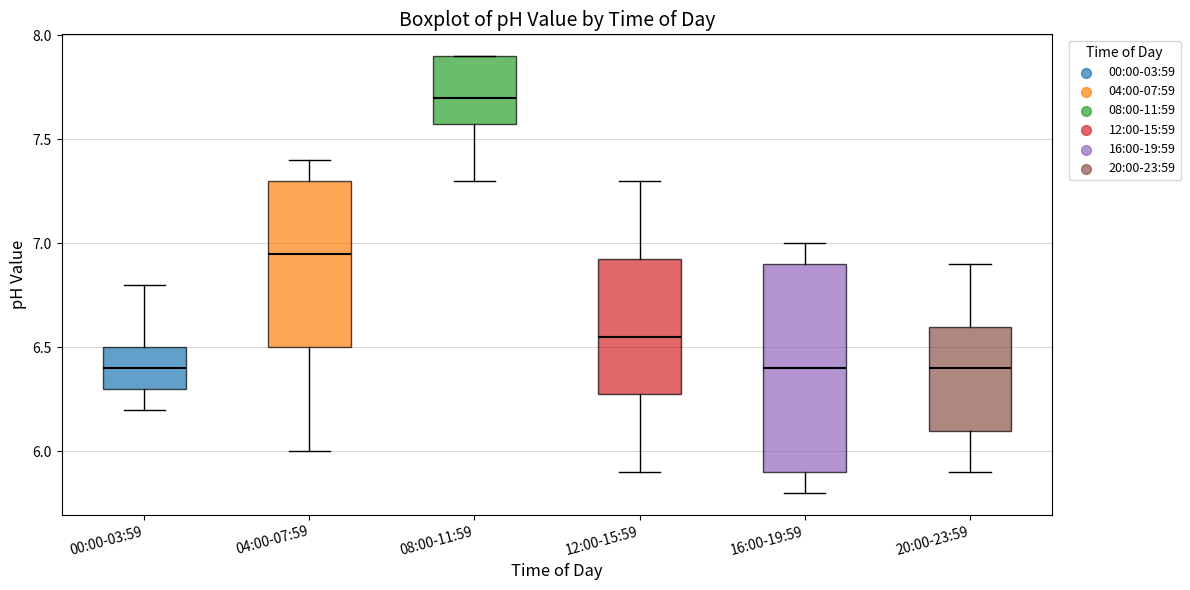

Reading left to right, read every box against the y-axis: the position of its median line, the range the box covers, and the ends of its whiskers. The values are not printed on the chart, so give them approximately, as read against the axis.

00:00-03:59: median 6.40, box 6.30 to 6.50, whiskers 6.20 to 6.80
04:00-07:59: median 6.95, box 6.50 to 7.30, whiskers 6.00 to 7.40
08:00-11:59: median 7.70, box 7.60 to 7.90, whiskers 7.30 to 7.90
12:00-15:59: median 6.55, box 6.30 to 6.95, whiskers 5.90 to 7.30
16:00-19:59: median 6.40, box 5.90 to 6.90, whiskers 5.80 to 7.00
20:00-23:59: median 6.40, box 6.10 to 6.60, whiskers 5.90 to 6.90